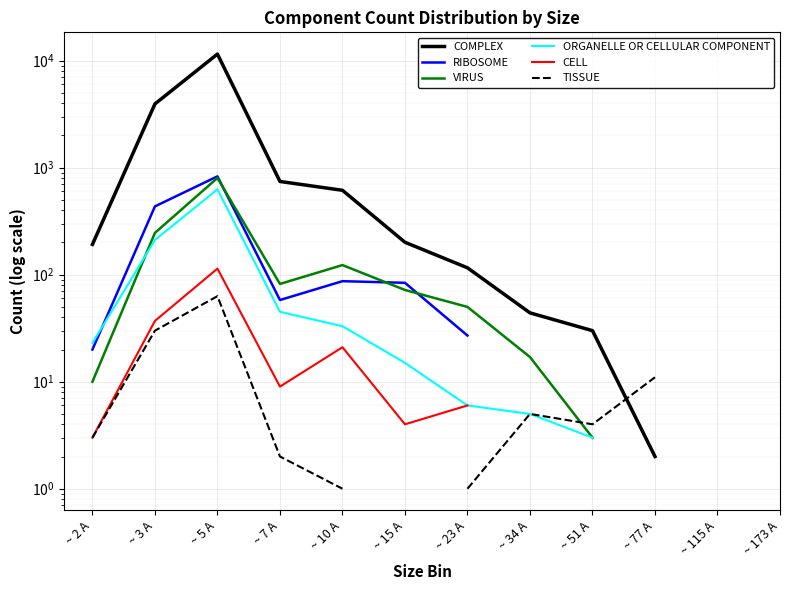

What is the minimum value shown in the chart?

1.0